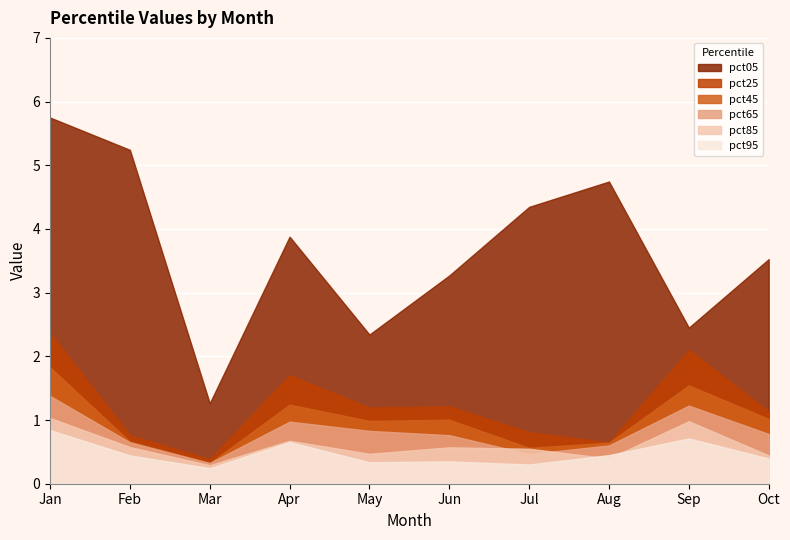

The value of pct05 at Aug is 7.5. True or false?

False